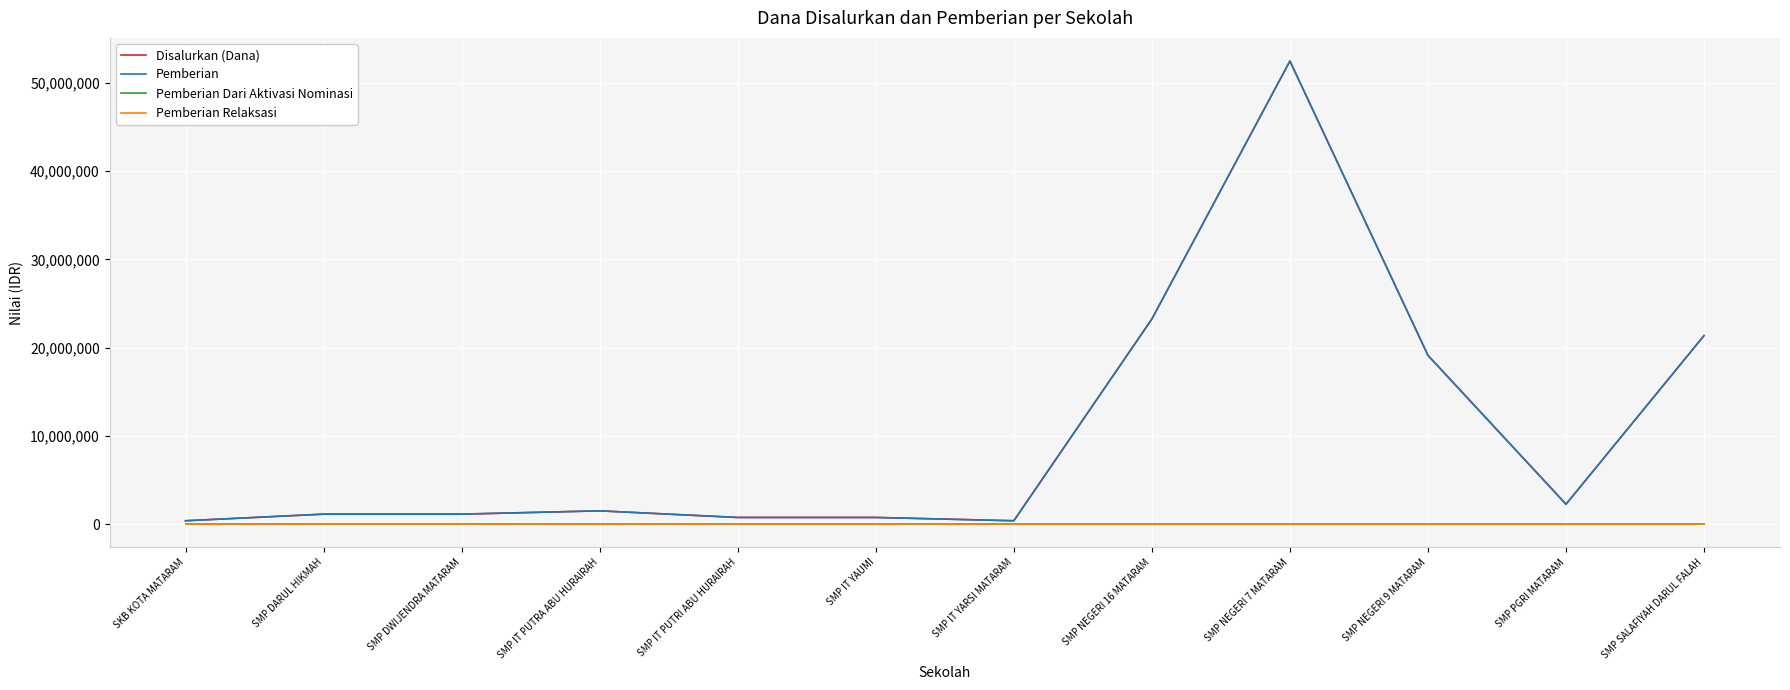

Reading right to left, what are all the values shown in this chart?

Disalurkan (Dana): 21375000	2250000	19125000	52500000	23250000	375000	750000	750000	1500000	1125000	1125000	375000
Pemberian: 21375000	2250000	19125000	52500000	23250000	375000	750000	750000	1500000	1125000	1125000	375000
Pemberian Dari Aktivasi Nominasi: 0	0	0	0	0	0	0	0	0	0	0	0
Pemberian Relaksasi: 0	0	0	0	0	0	0	0	0	0	0	0